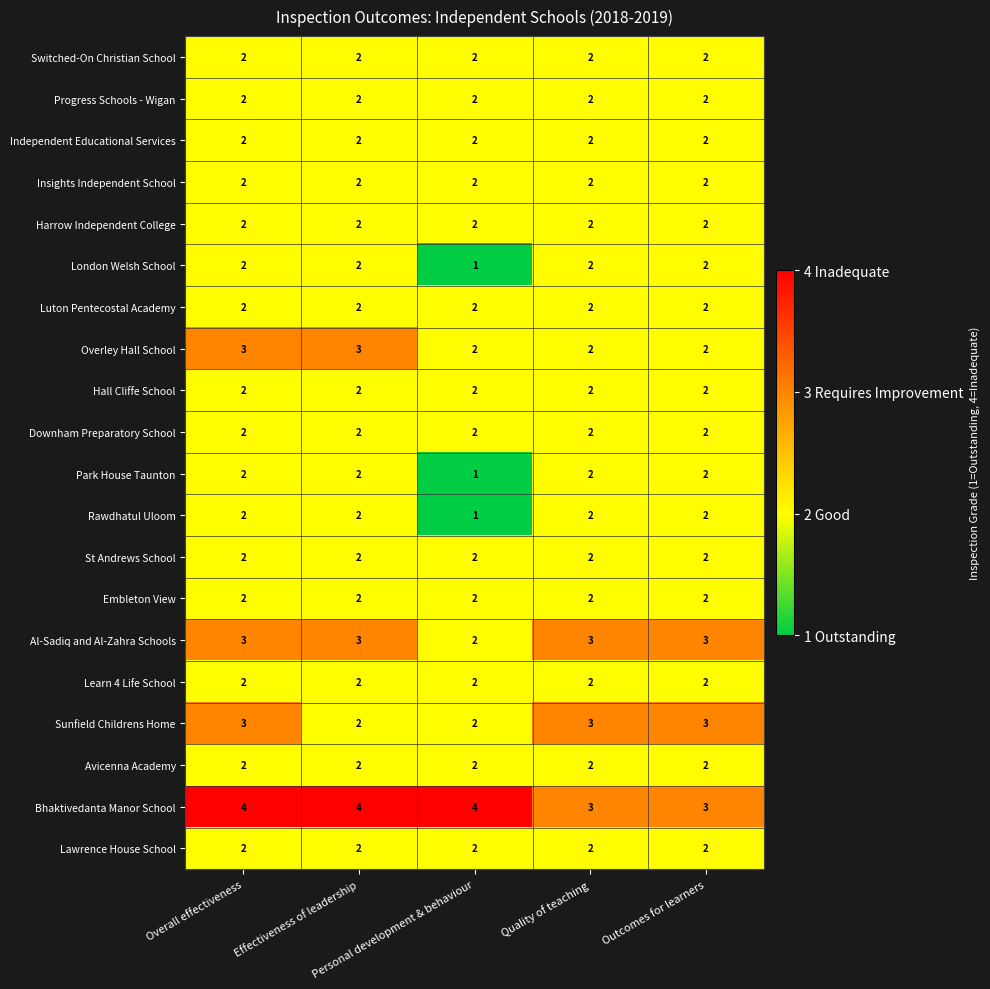

What is the sum of all Insights Independent School values?

10